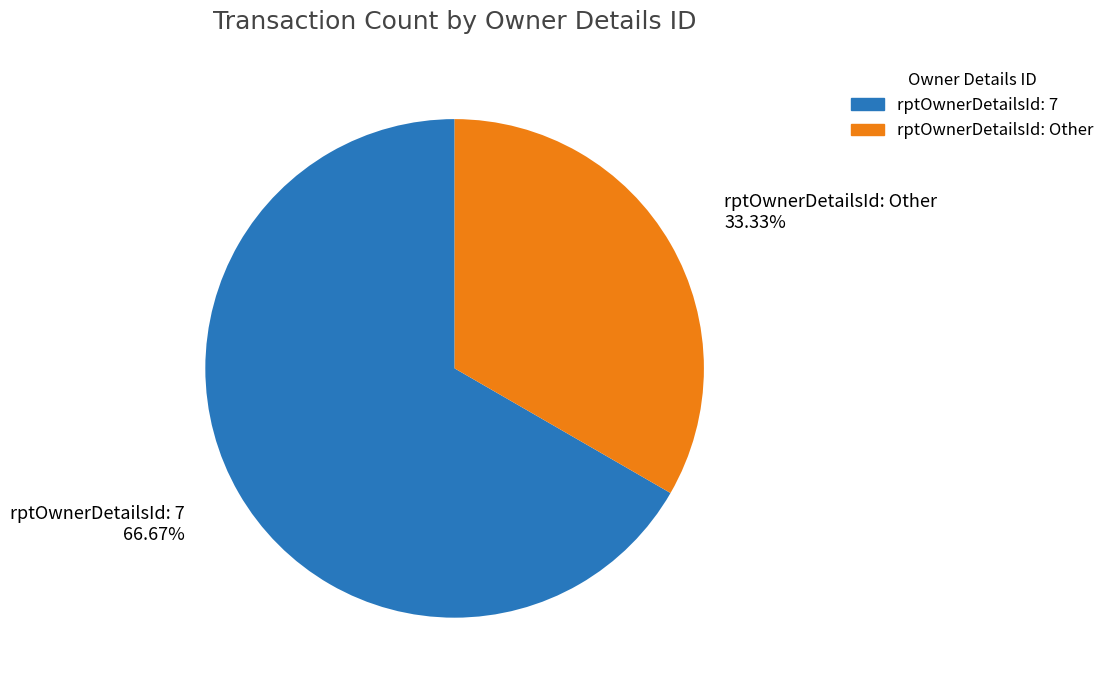

Is there a majority slice in this chart?

Yes